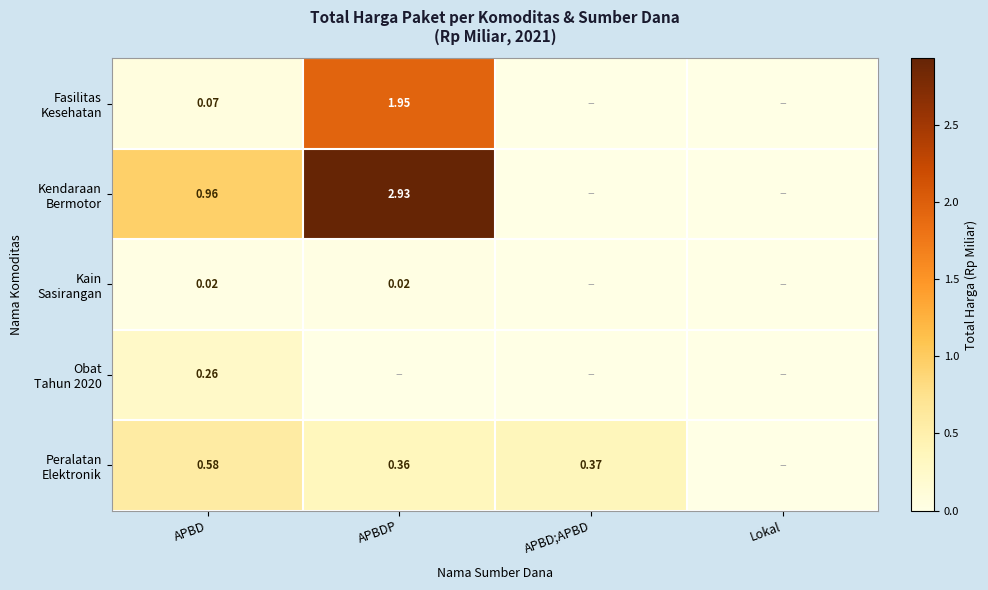

At which category is the sum across all series the highest?

APBDP